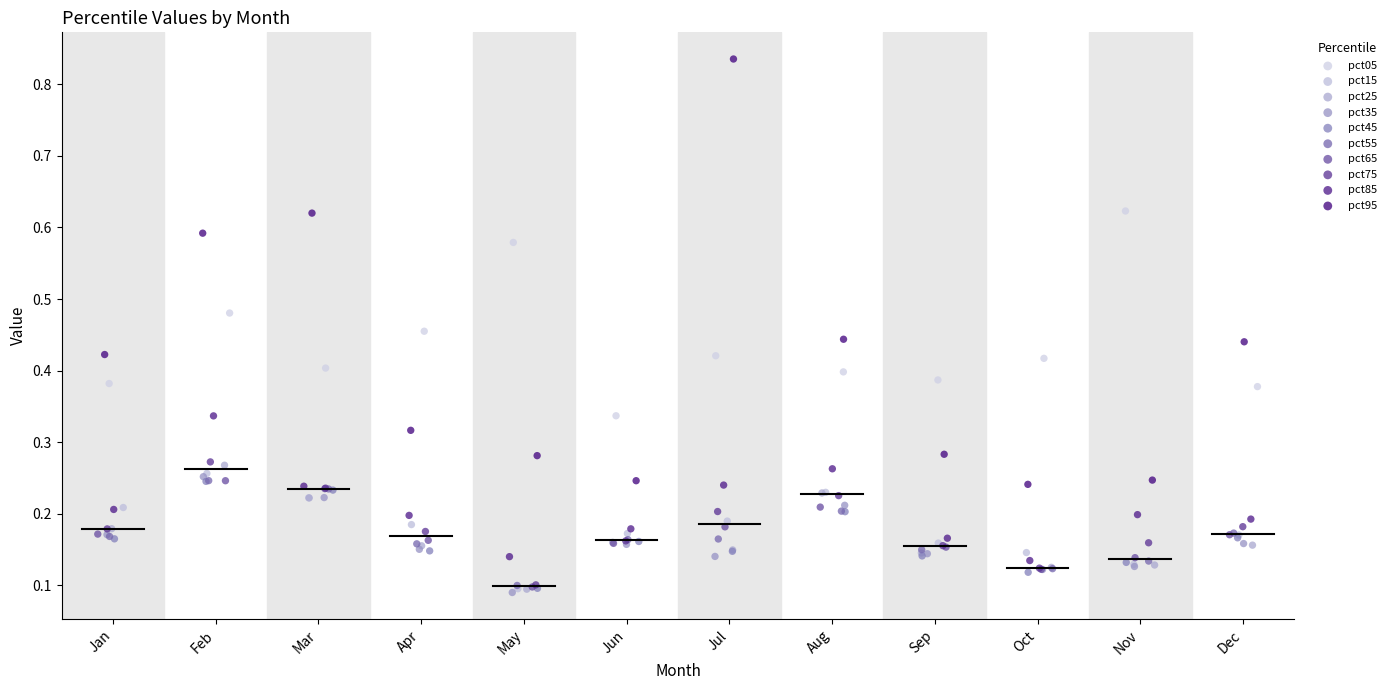

What are all the series names shown in the legend?

pct05, pct15, pct25, pct35, pct45, pct55, pct65, pct75, pct85, pct95